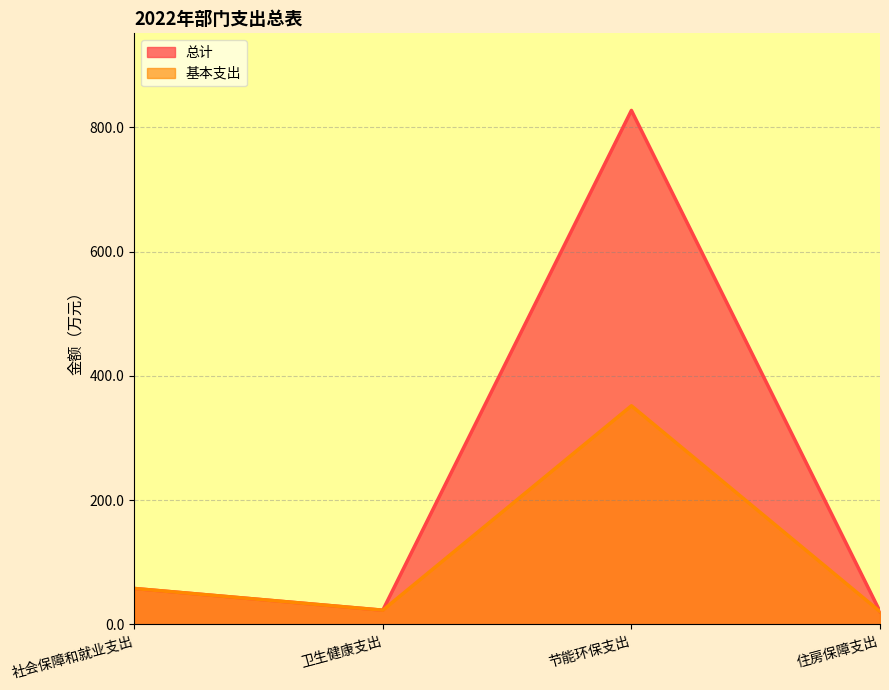

Reading left to right, transcribe all the data shown in this chart.

总计: 社会保障和就业支出=57.9	卫生健康支出=22.9	节能环保支出=827.1	住房保障支出=20.7
基本支出: 社会保障和就业支出=57.9	卫生健康支出=22.9	节能环保支出=351.9	住房保障支出=20.7